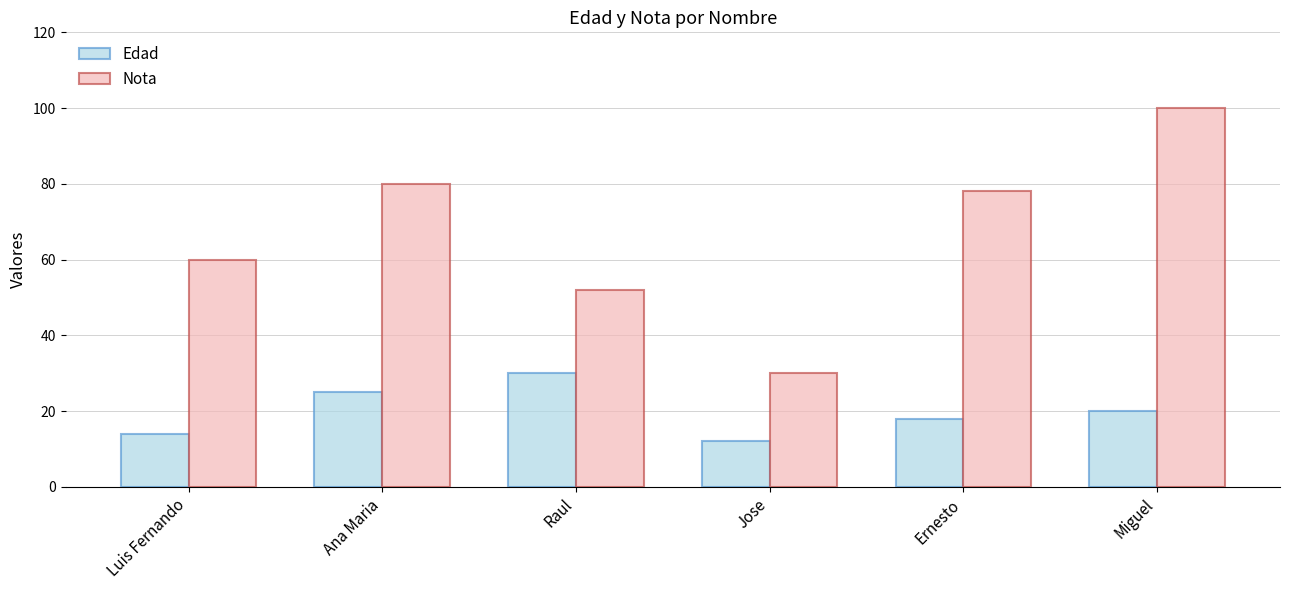

What is the sum of all Nota values?

400